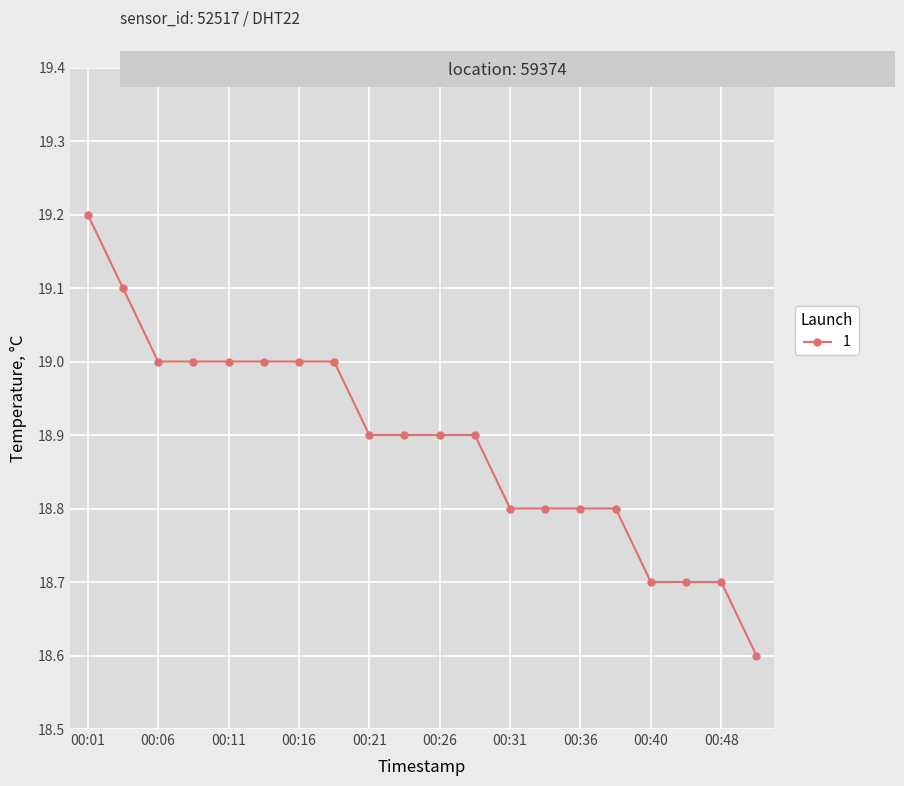

What is the average value?

18.9